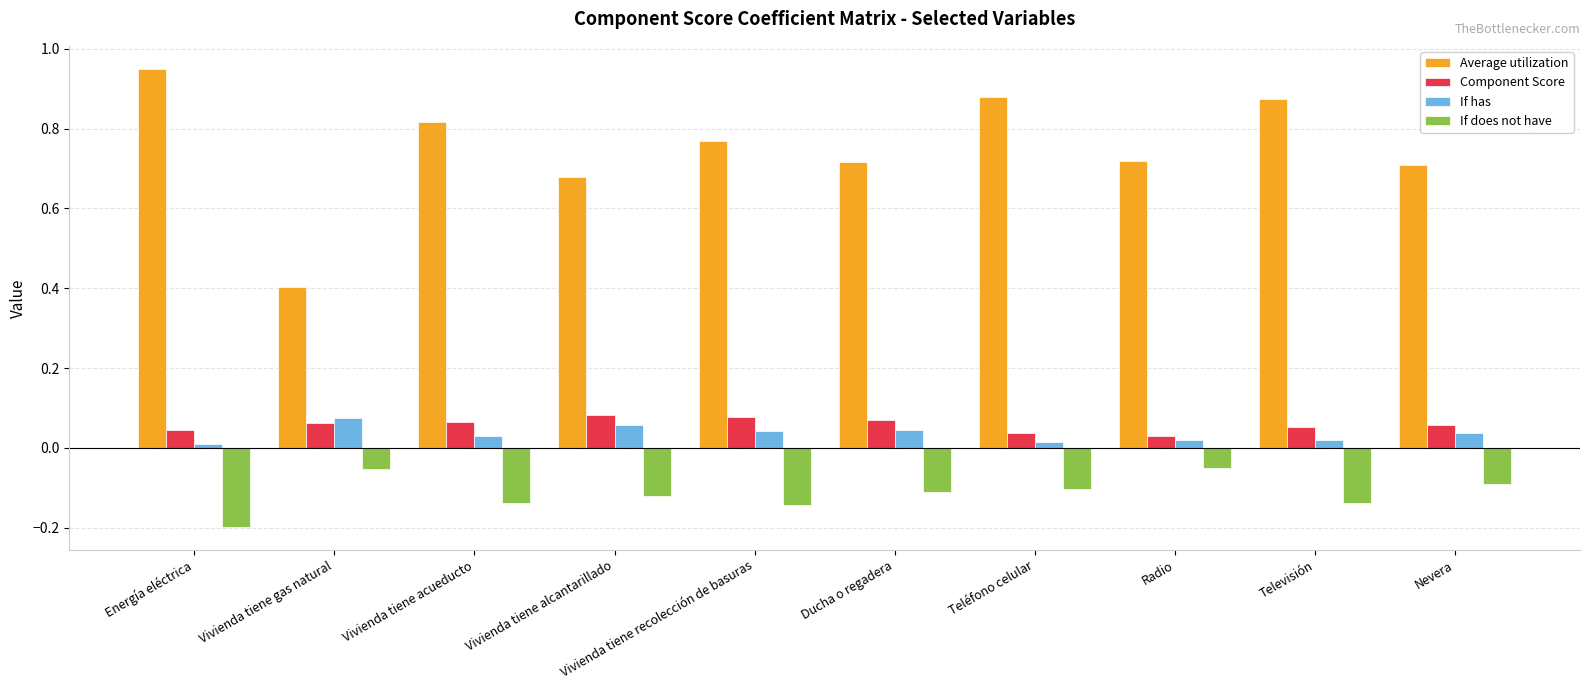

How many bars are there in total?

40